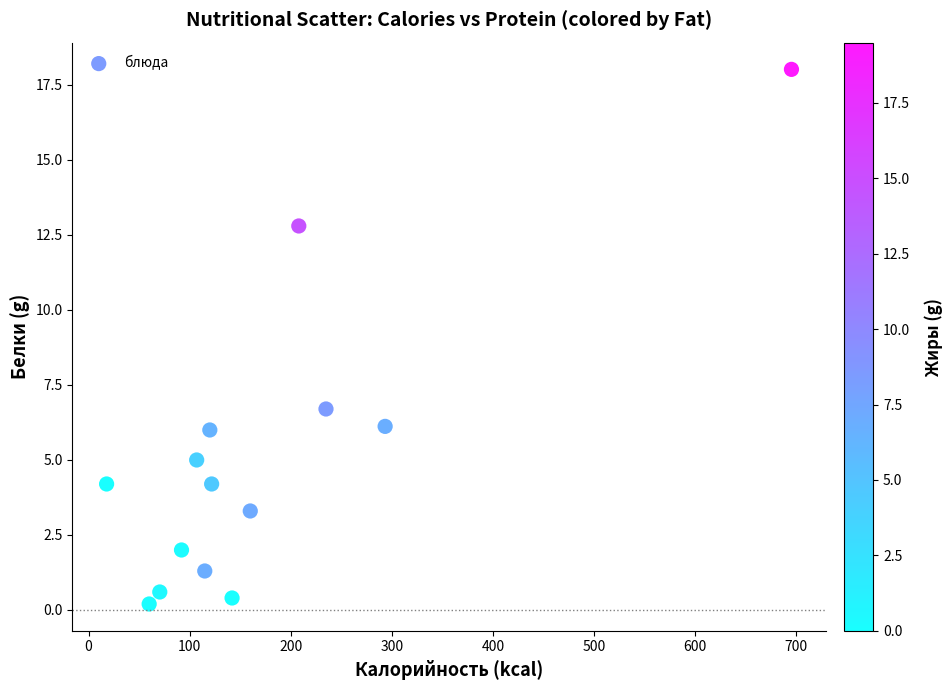

What Y value in the scatter plot is closest to 9?

6.7